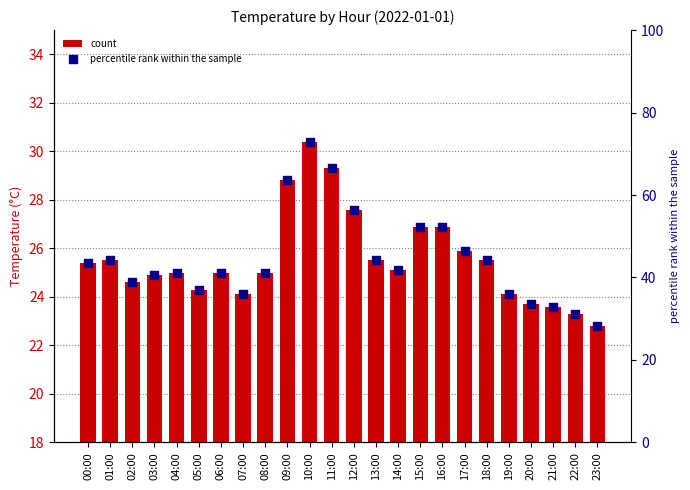

Which series has the largest total across all categories?

percentile rank within the sample